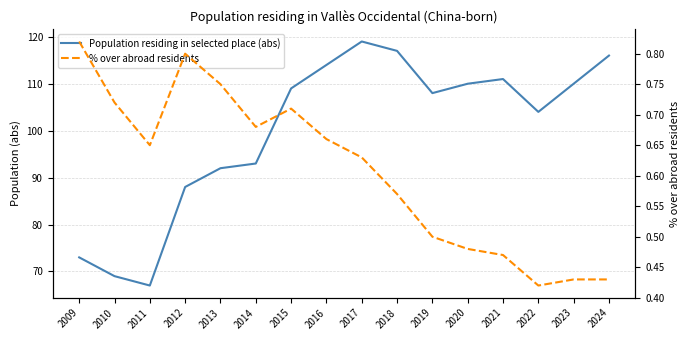

Rank the series by their average value, from lowest to highest.

% over abroad residents, Population residing in selected place (abs)